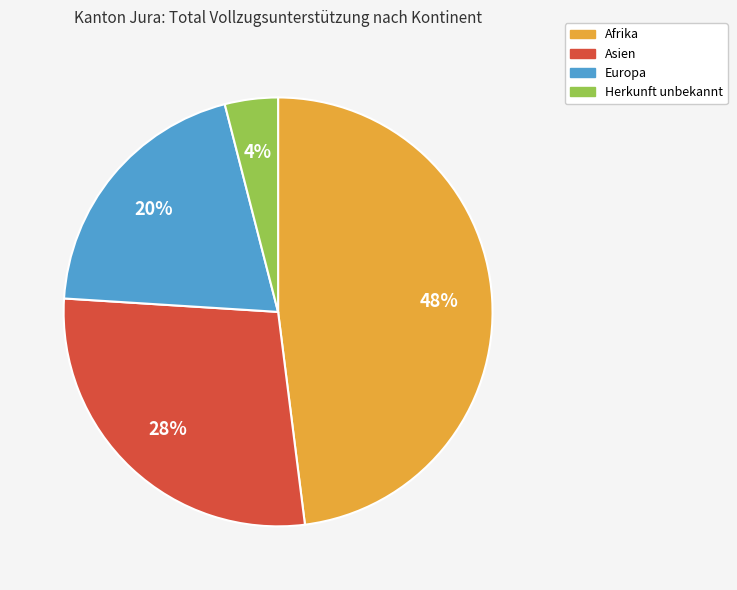

Is there a majority slice in this chart?

No